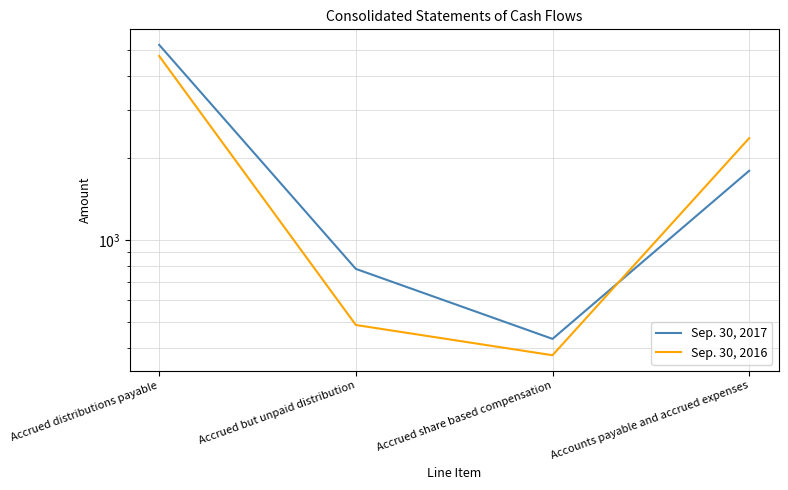

How many times do Sep. 30, 2017 and Sep. 30, 2016 cross each other?

1